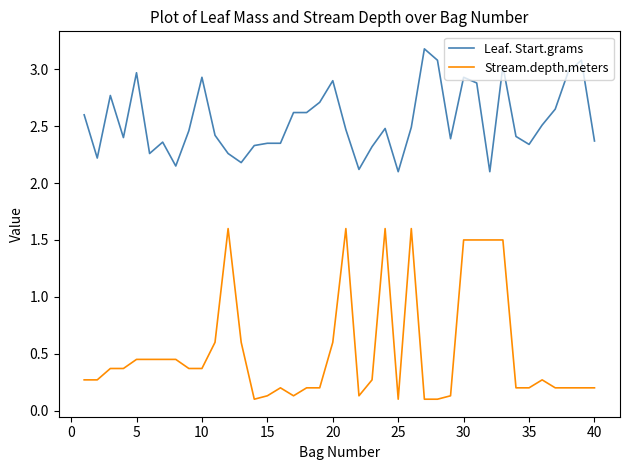

What is the maximum value for Leaf. Start.grams?

3.2